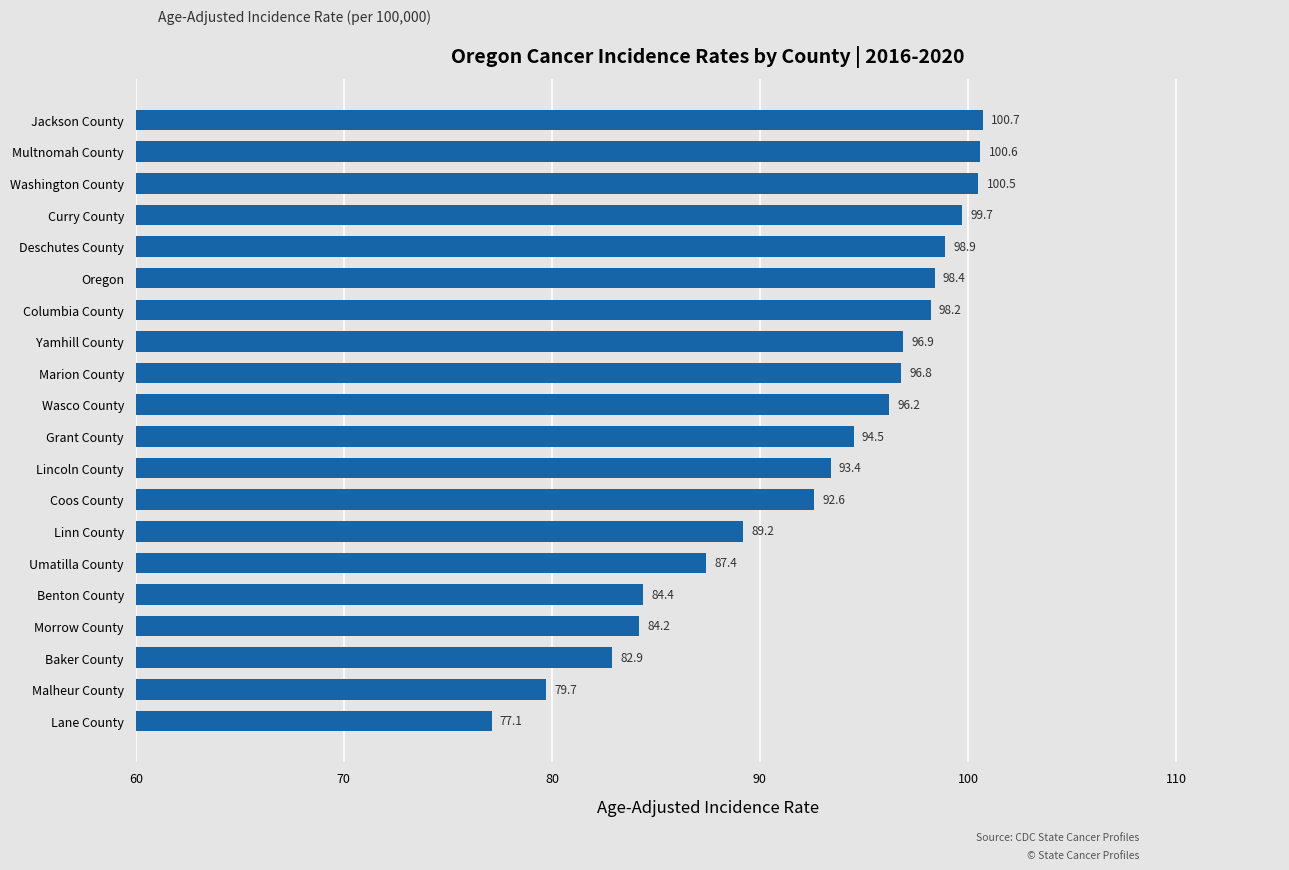

What is the average value?

92.6